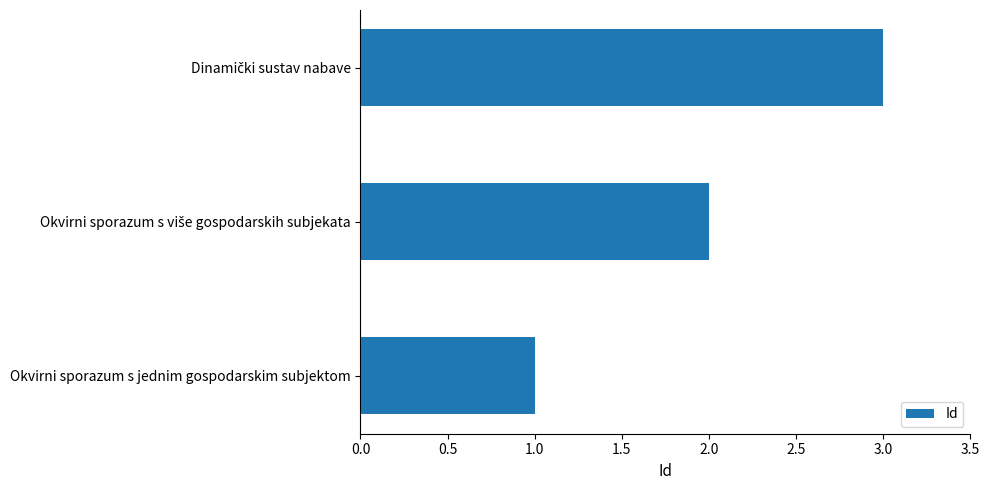

At which category does the chart reach its minimum across all series?

Okvirni sporazum s jednim gospodarskim subjektom